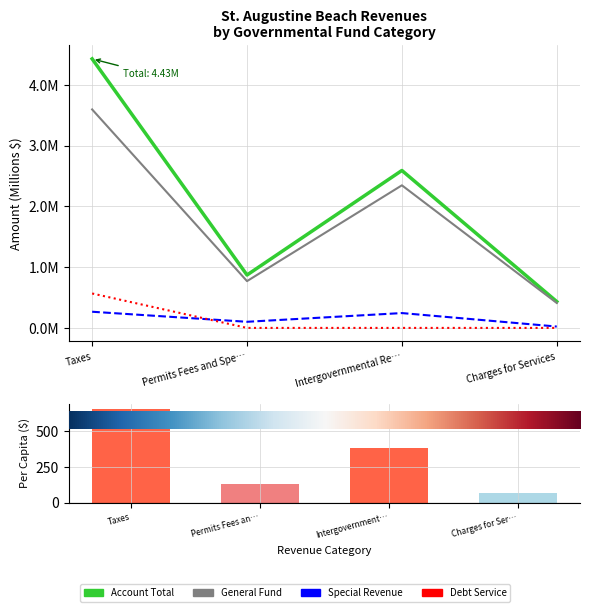

What is the total value across all series at Taxes?

669.0